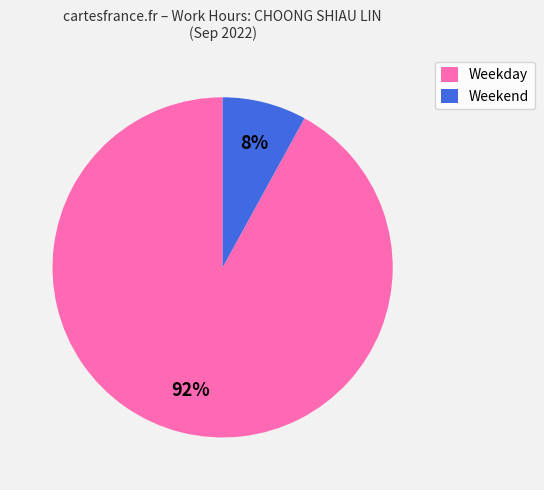

Is there a majority slice in this chart?

Yes